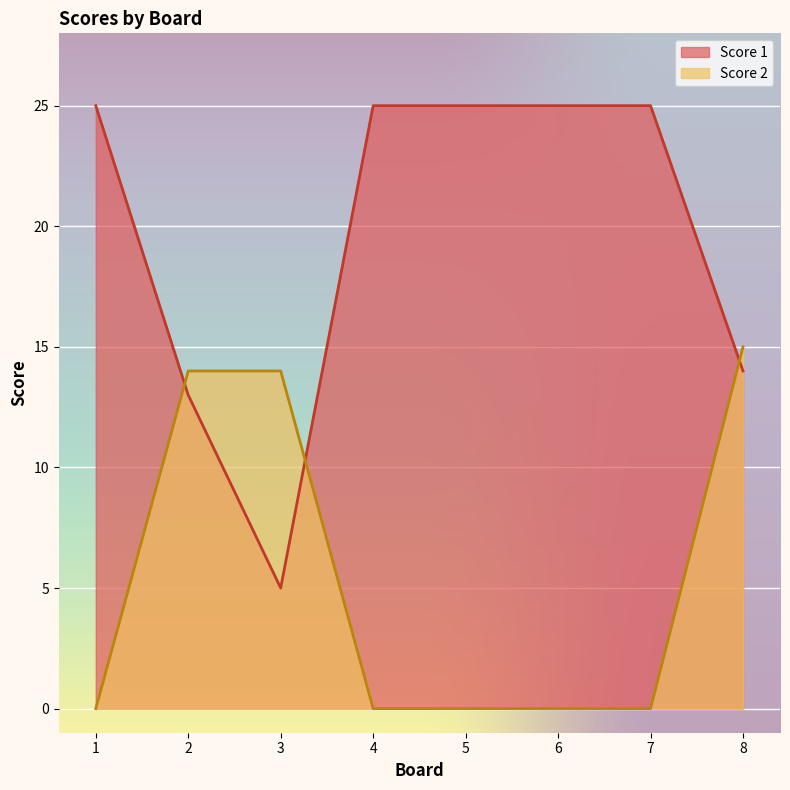

How many times do Score 2 and Score 1 cross each other?

3